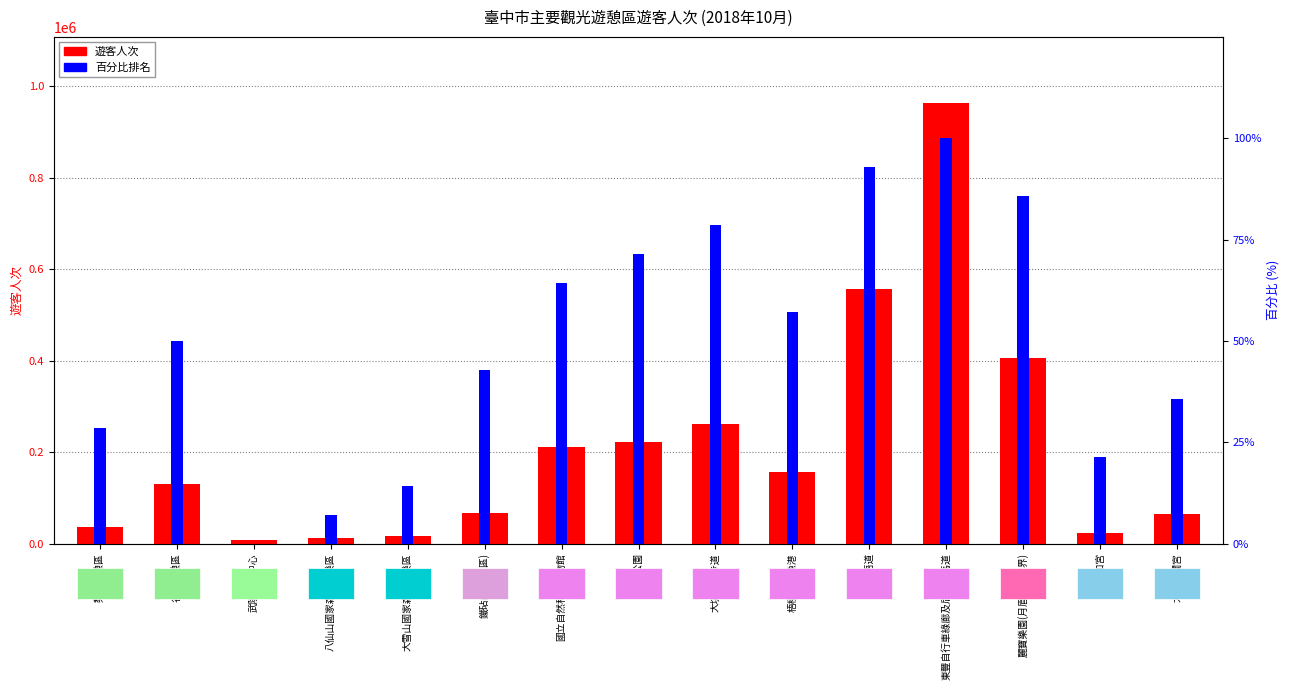

Rank the series by their maximum value, from highest to lowest.

遊客人次, 百分比排名